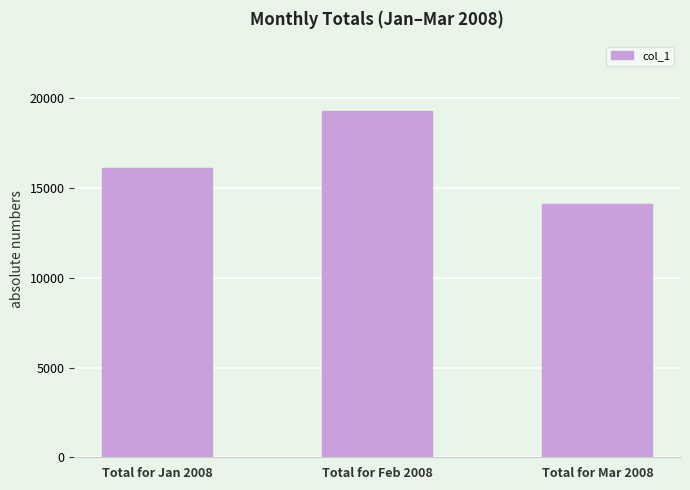

Rank the categories by value from lowest to highest.

Total for Mar 2008, Total for Jan 2008, Total for Feb 2008